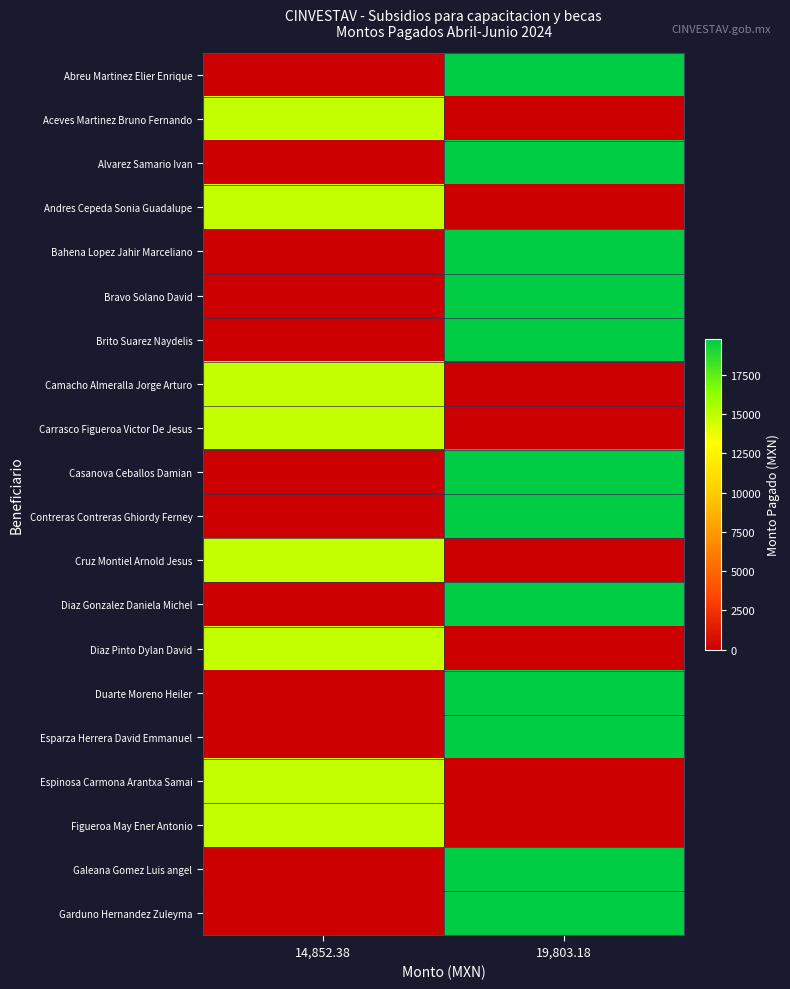

At which category is the sum across all series the highest?

19,803.18